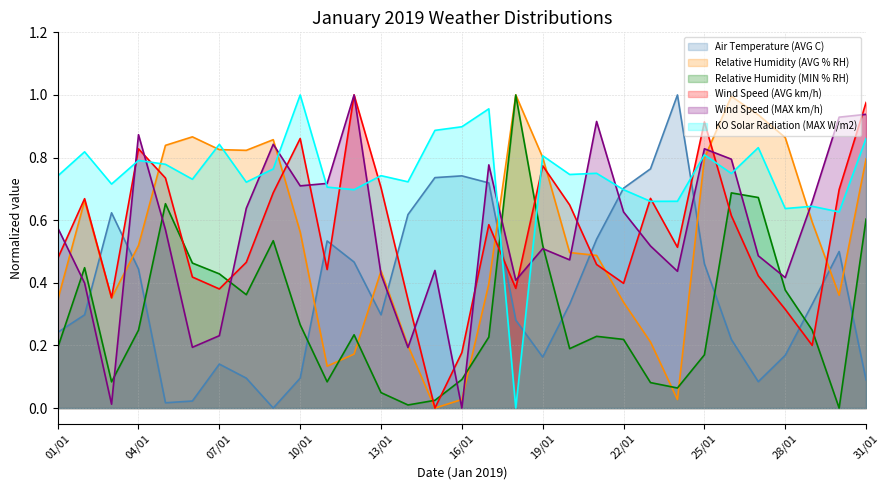

True or false: Air Temperature (AVG C) has more than 2 points higher than both neighbors.

True